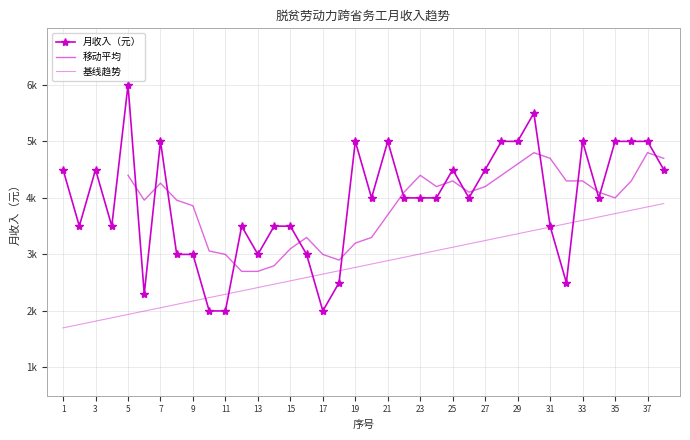

At which category does the data reach its first local valley?

2